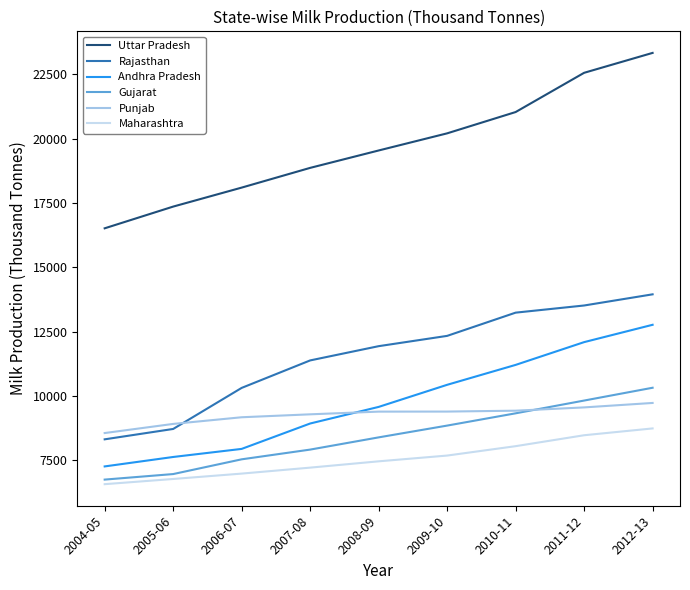

What position from the left is 2011-12?

8